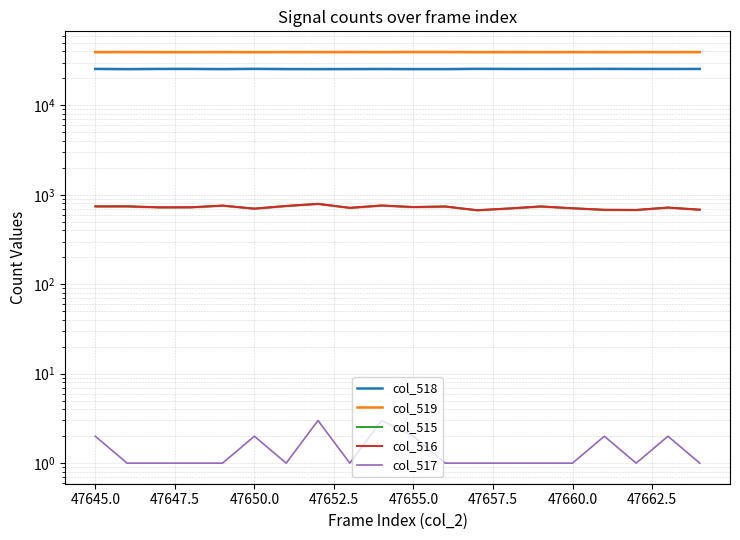

What is the value of the col_519 point at the 15th from the left?

39305